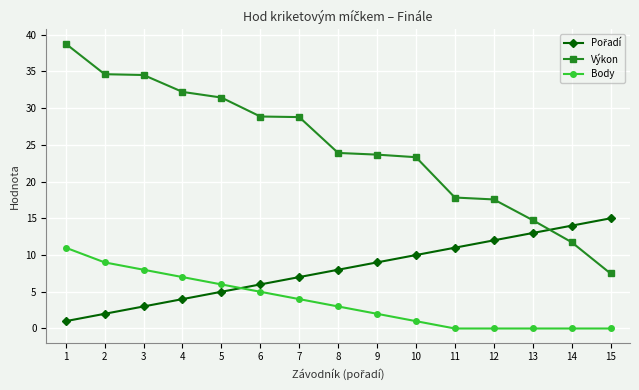

Does the chart display data point markers on the line(s)?

Yes